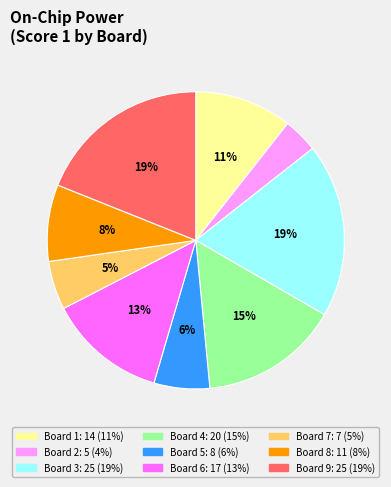

How many slices are in this pie chart?

9